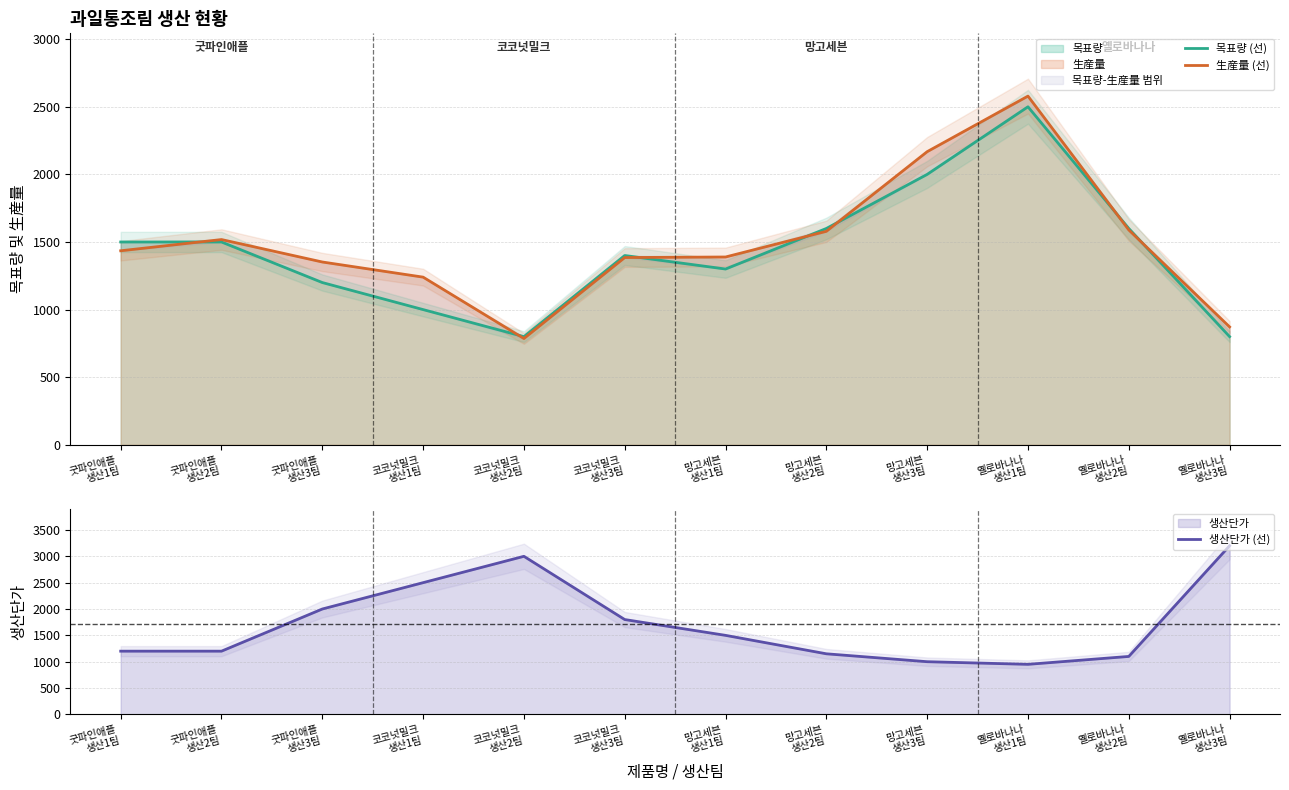

How many data points in 生産量 (선) are less than 1435?

6